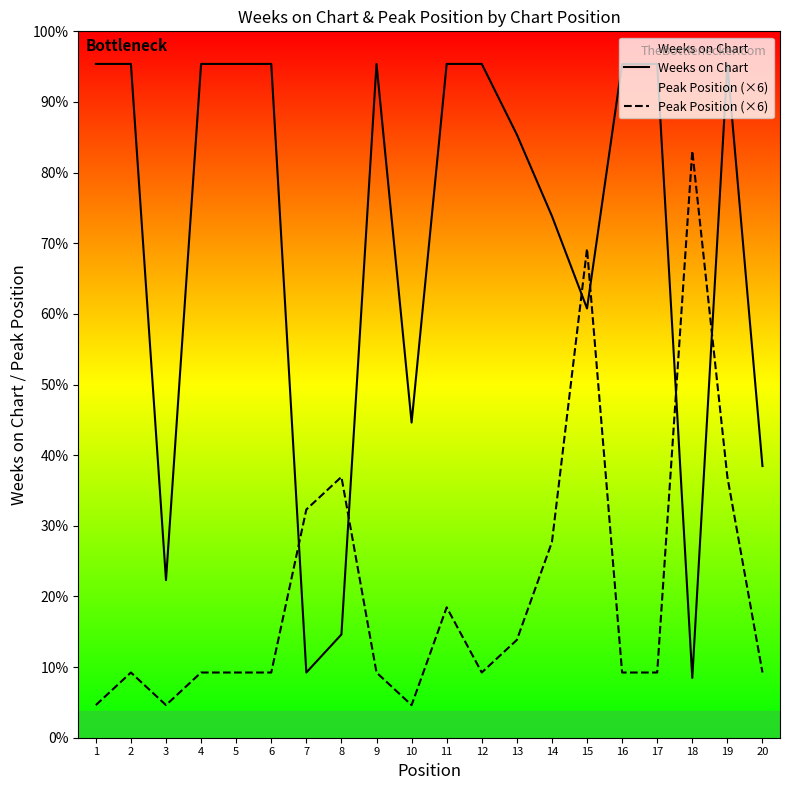

What are all the series names shown in the legend?

Weeks on Chart, Peak Position (×6)